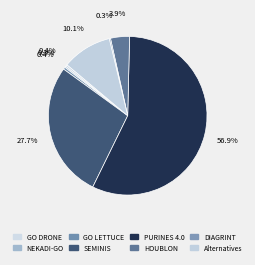

Does HOUBLON account for over 50% of the chart?

No